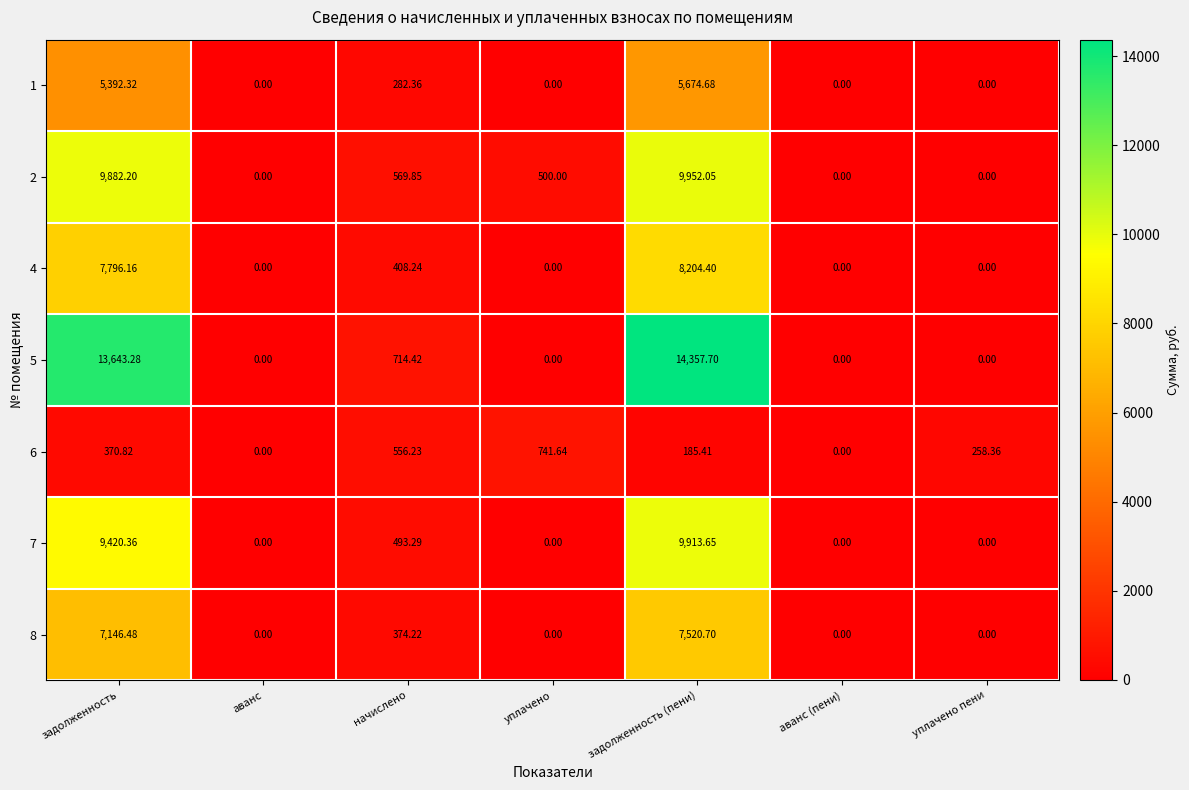

At which label is 2 closest to 4976?

начислено